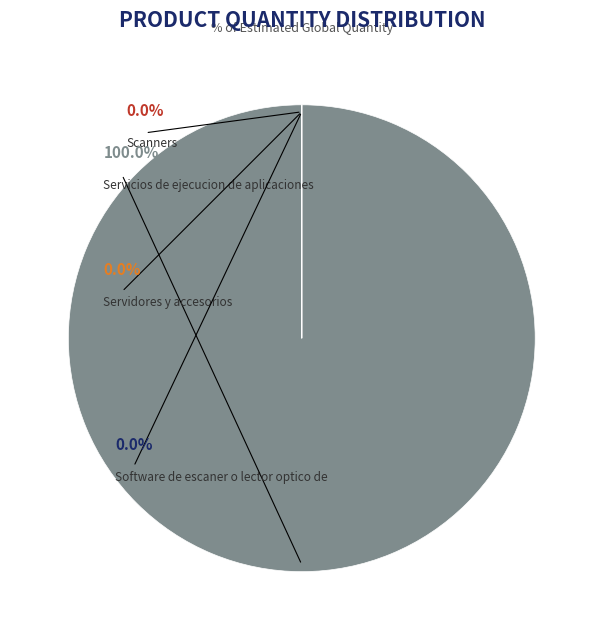

Which slice is the smallest?

Scanners